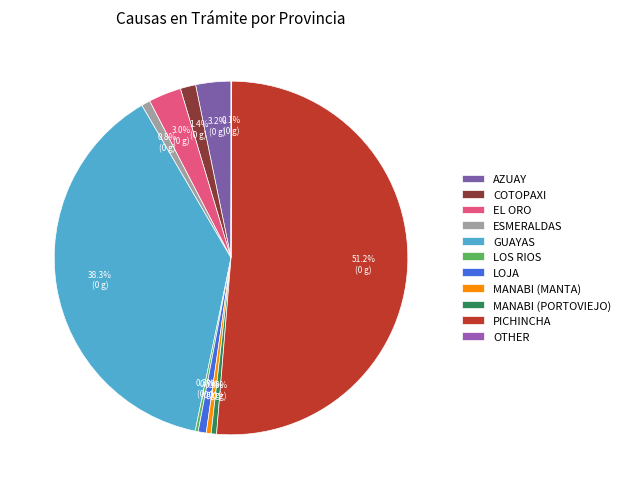

Which slice is the largest?

PICHINCHA